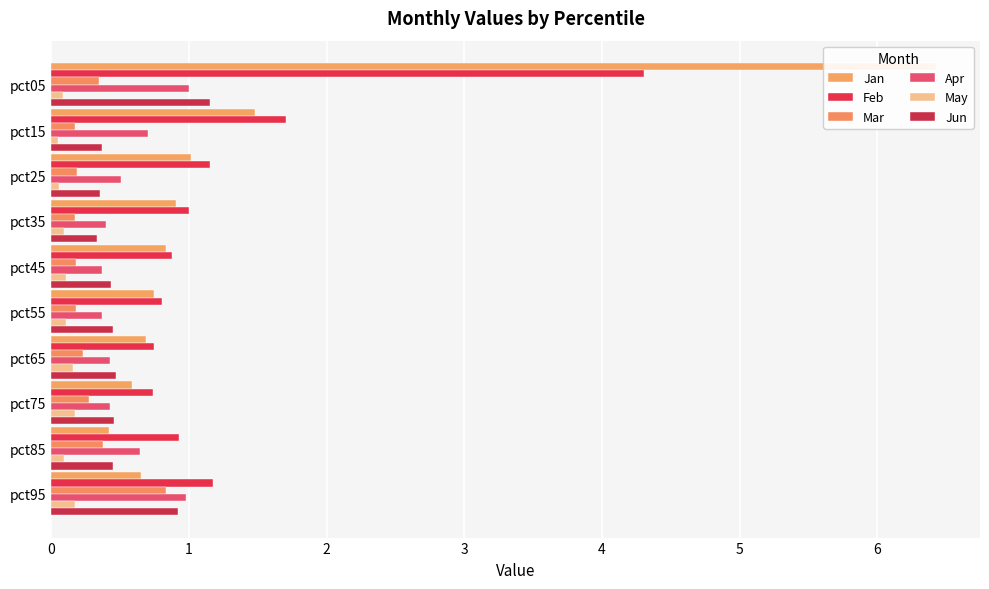

What is the difference between the highest and lowest values at pct35?

0.9